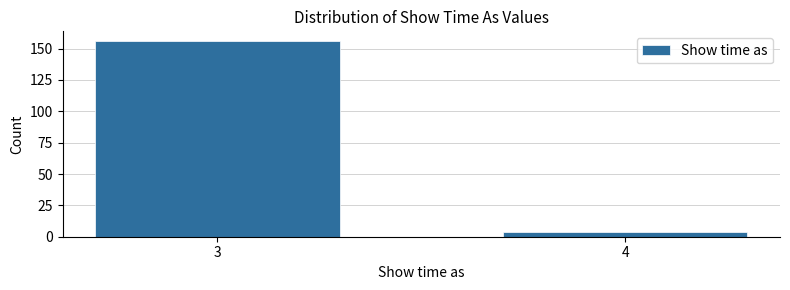

Reading right to left, list all the values displayed in this chart.

4	156